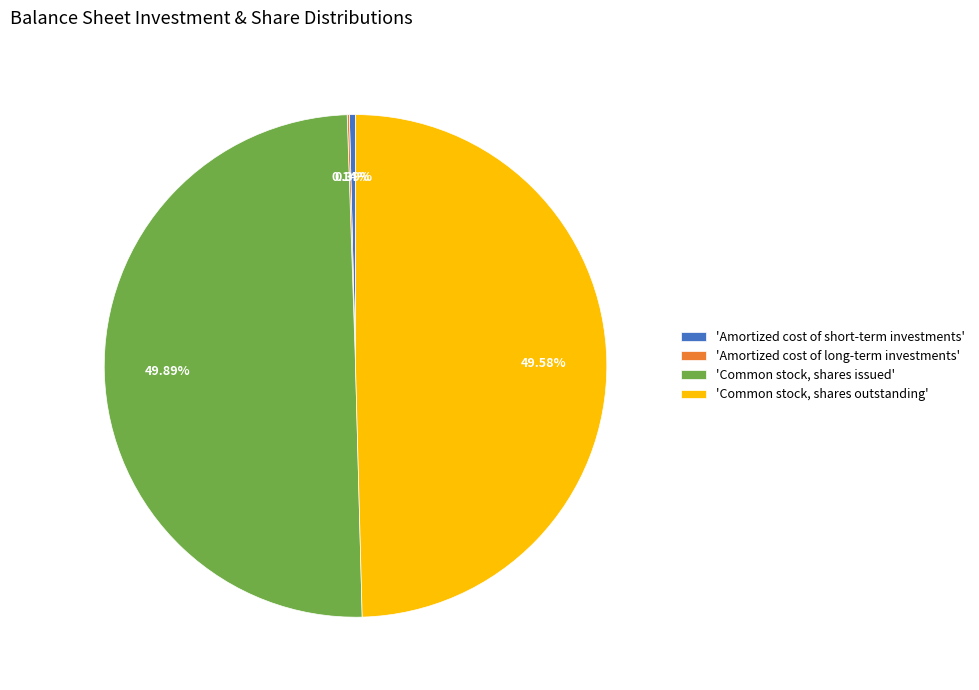

Does 'Common stock, shares outstanding' account for over 50% of the chart?

No